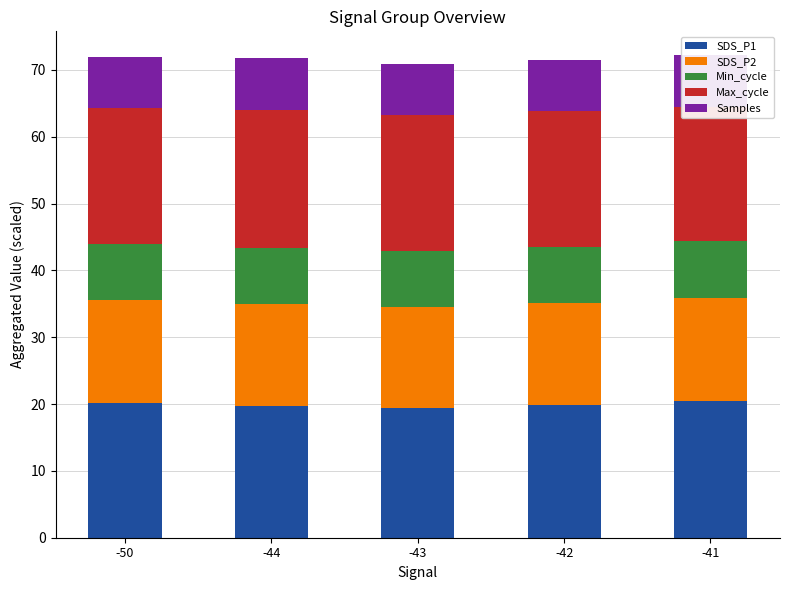

What is the spread (max minus min) of values at -43?

12.6